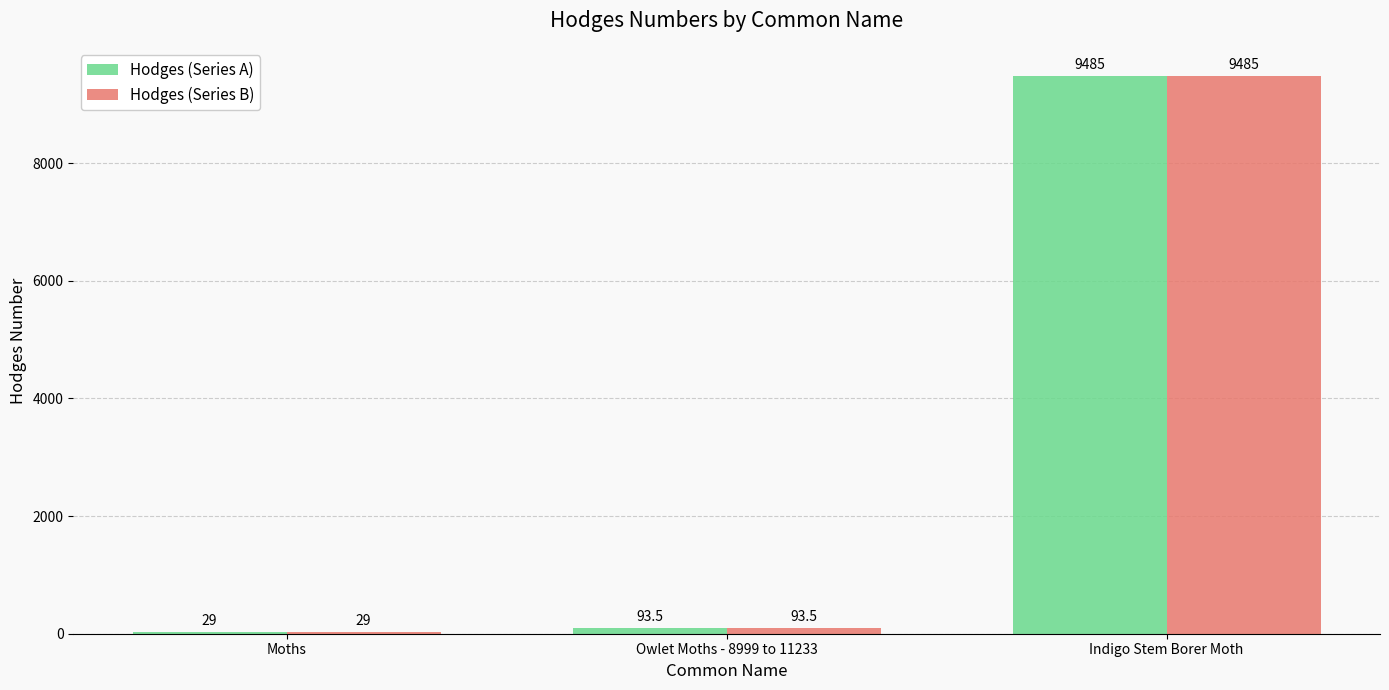

At which label does Hodges (Series A) first exceed 93?

Owlet Moths - 8999 to 11233